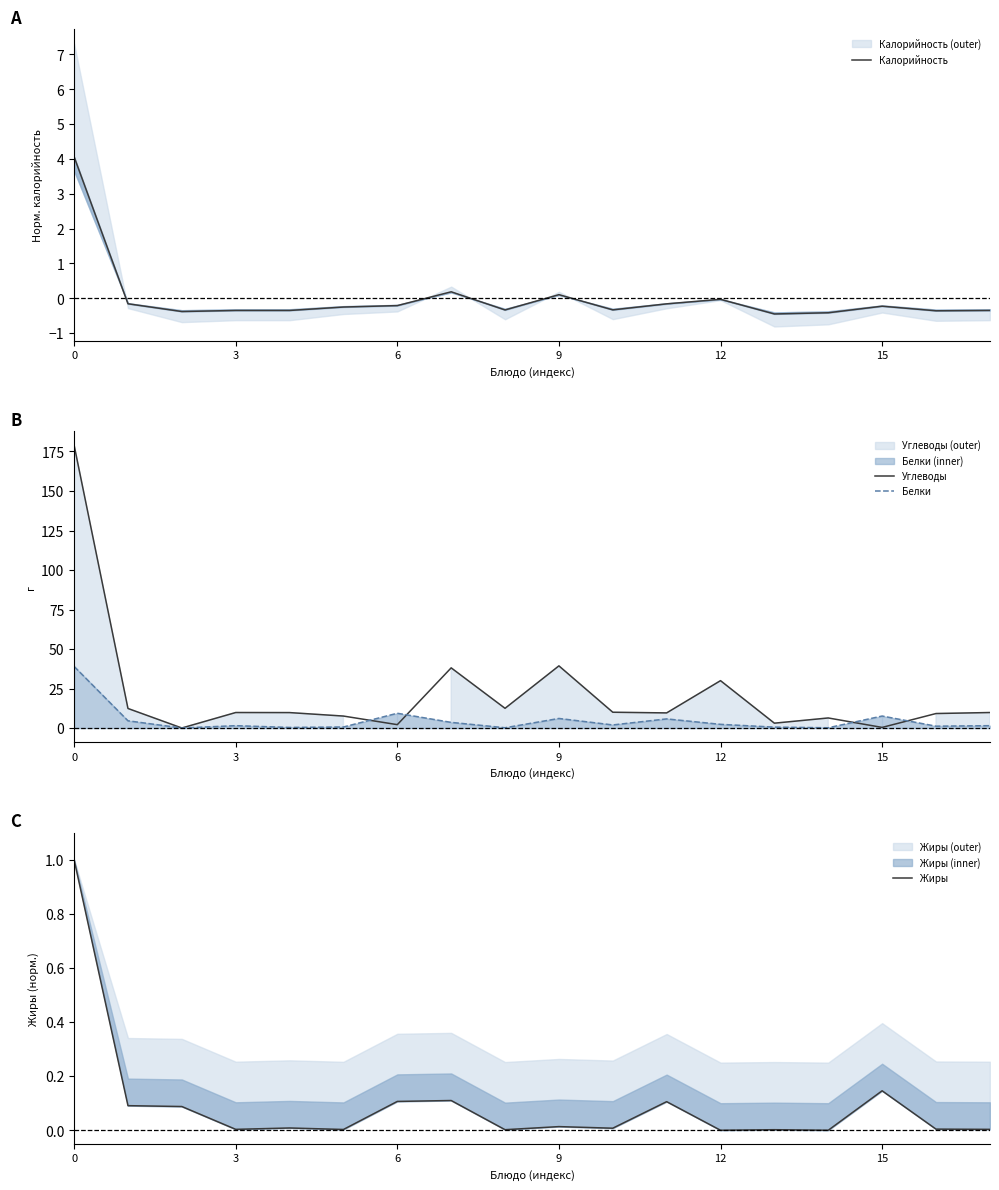

What is the sum of the Калорийность values at 17 and 11?

-0.5